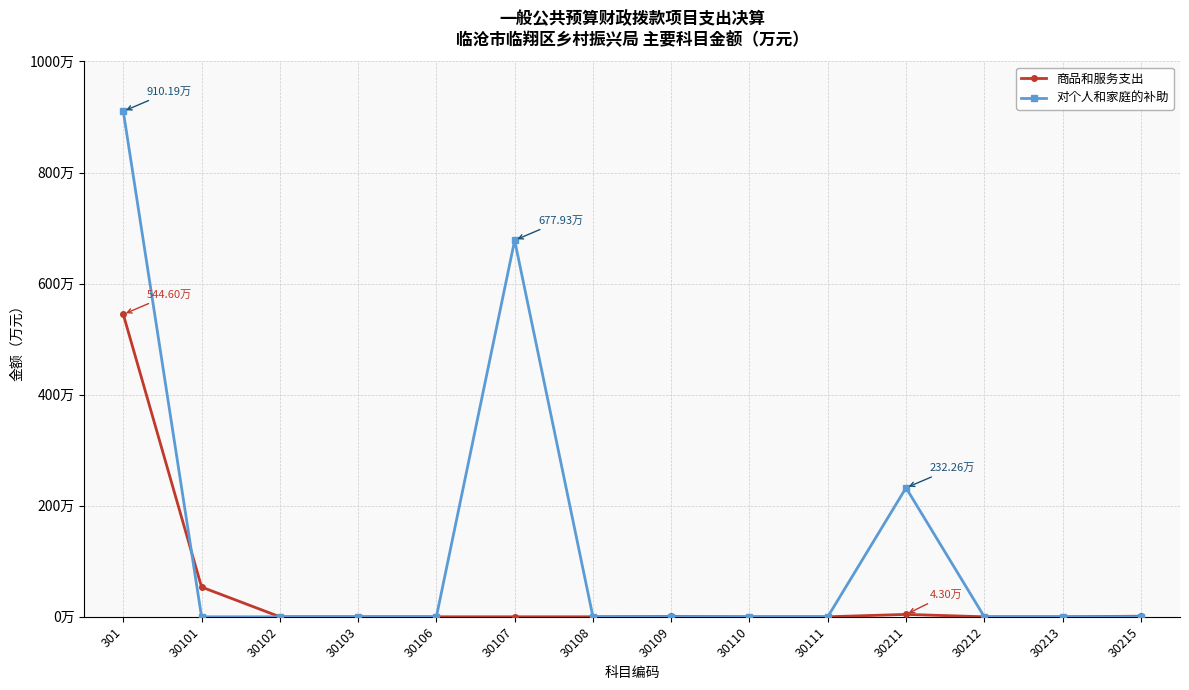

At which category does 商品和服务支出 reach its first local peak?

30109